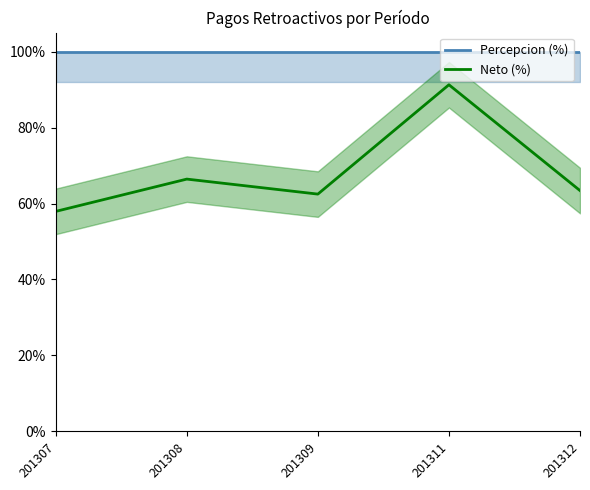

Rank the series at 201307 from highest to lowest value.

Percepcion (%), Neto (%)